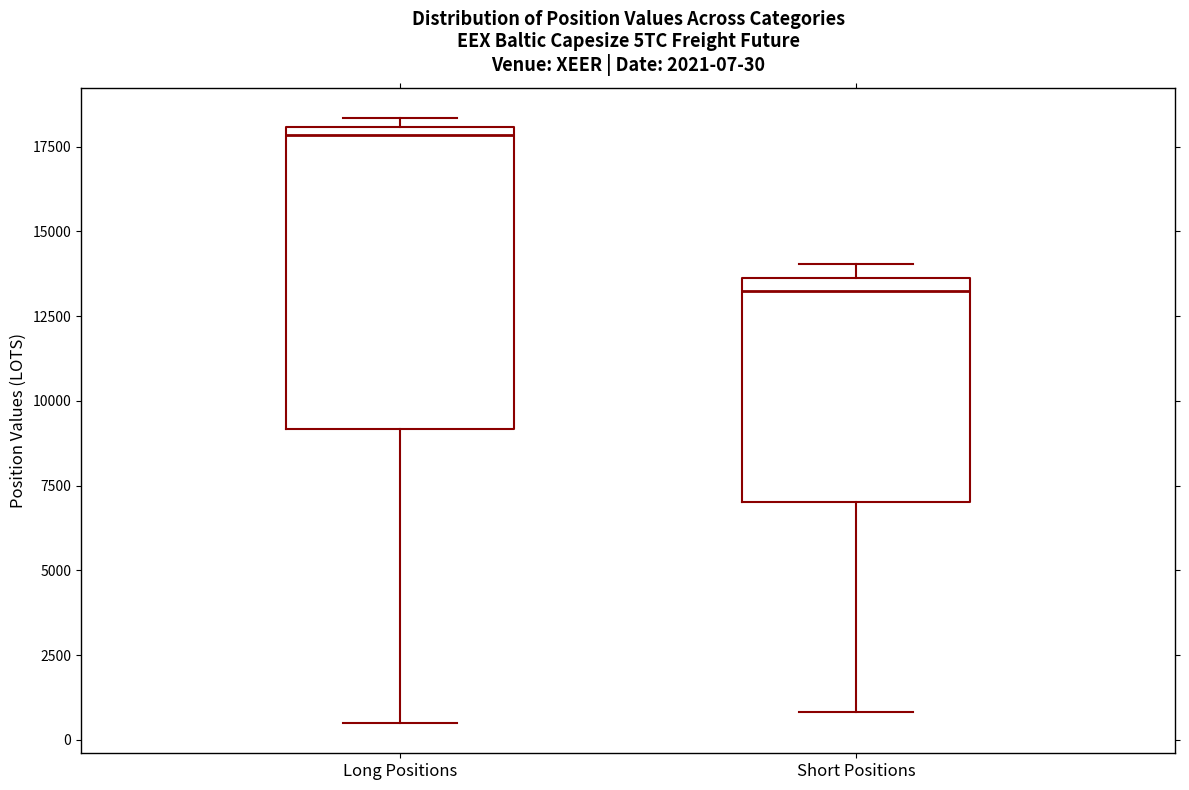

Comparing the boxes themselves (not the whiskers), which one is the tallest?

Long Positions